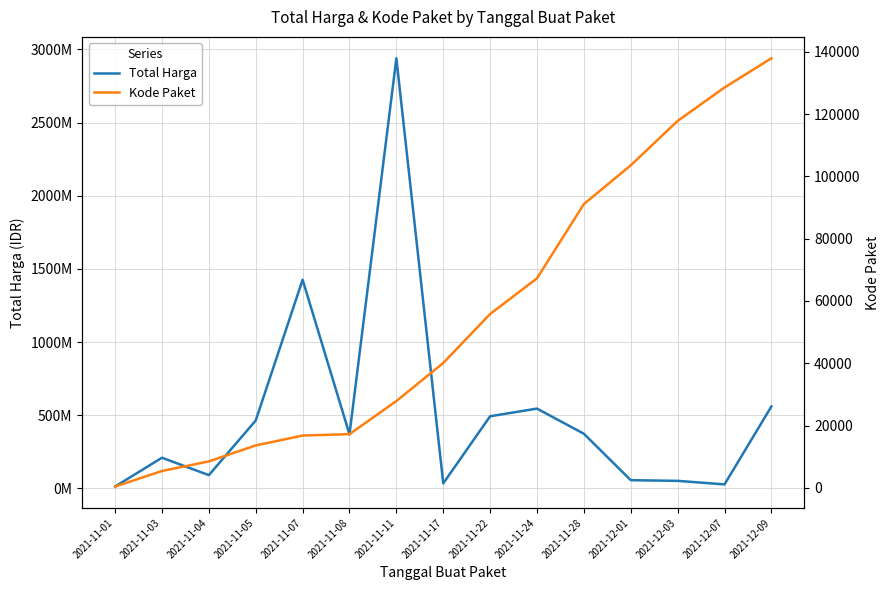

Is the value of Total Harga at 2021-11-24 greater than the value of Kode Paket at 2021-11-03?

Yes